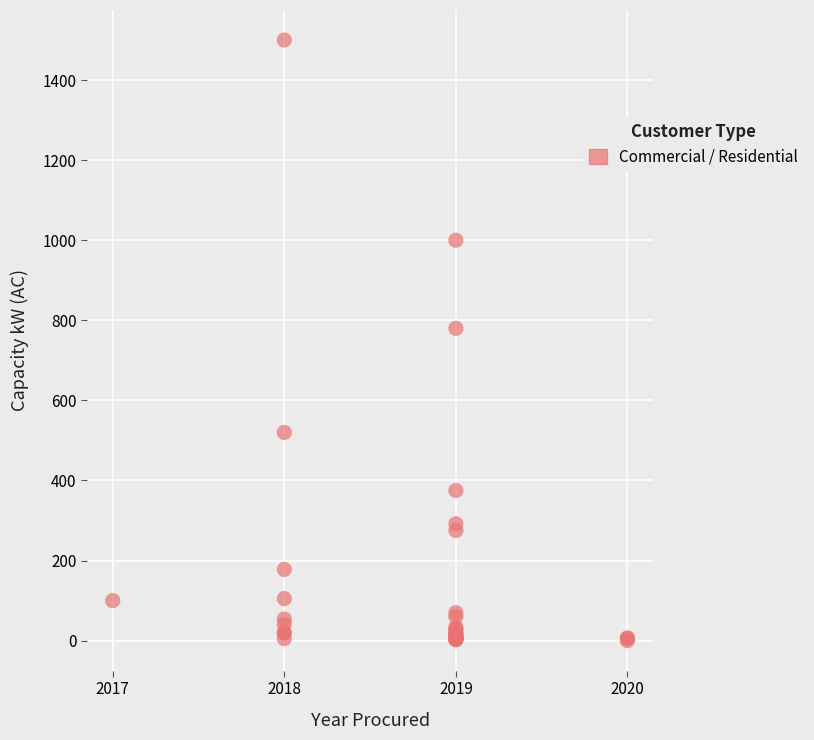

What Y value in the scatter plot is closest to 750?

780.0